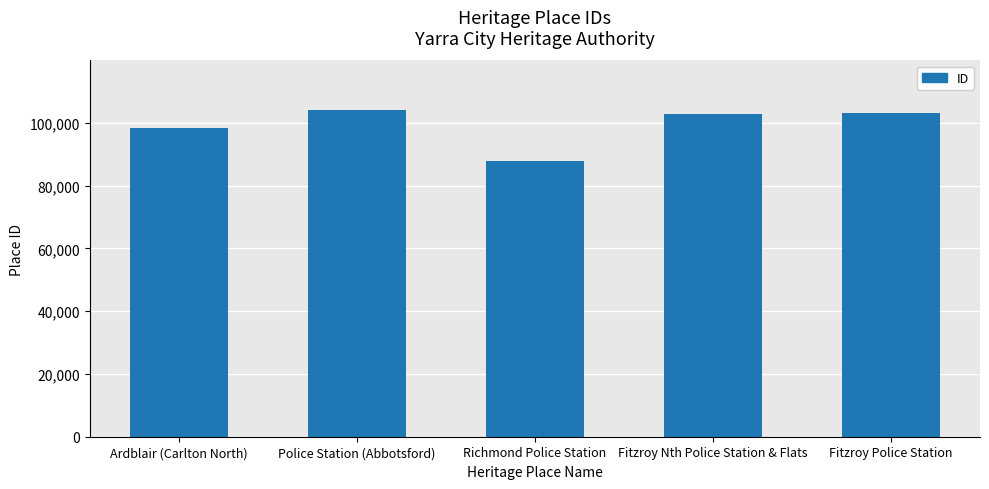

Approximately how many times larger is the value at Ardblair (Carlton North) compared to Richmond Police Station?

1.1